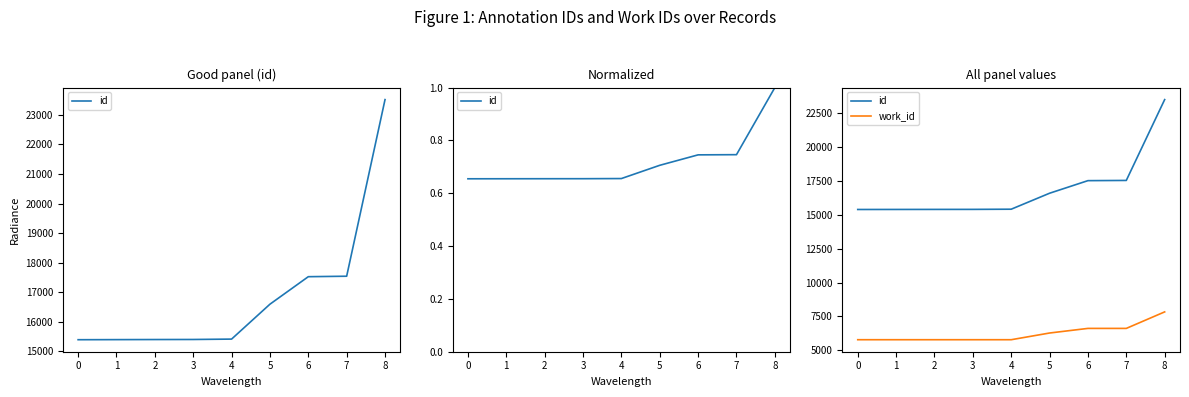

List the series in order of their peak value, highest first.

id, work_id